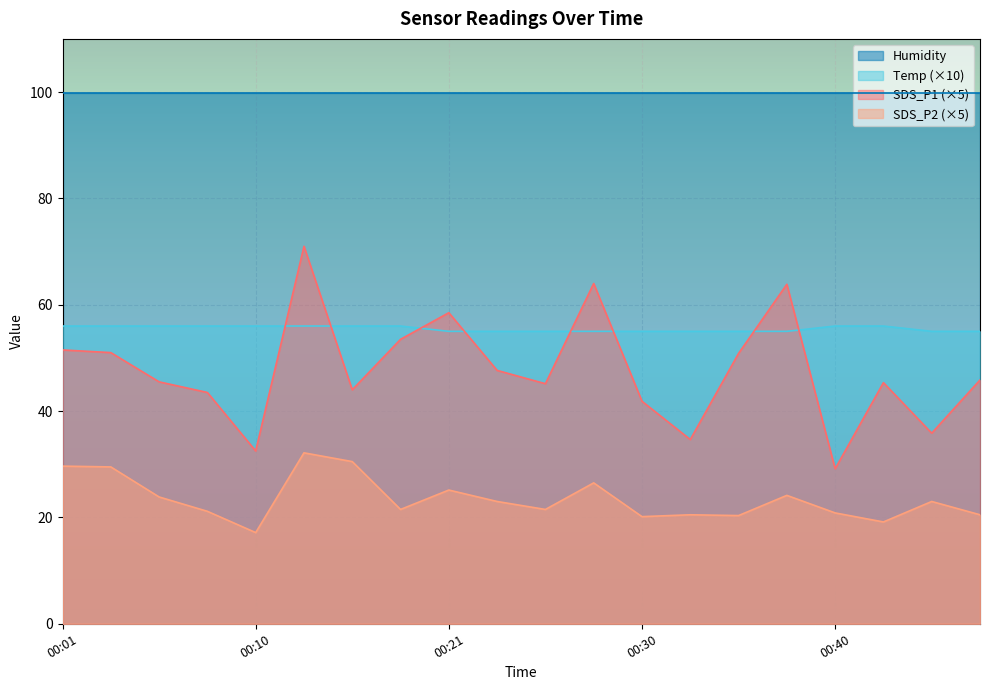

True or false: SDS_P2 has a value of 32.1 at 00:13.

True